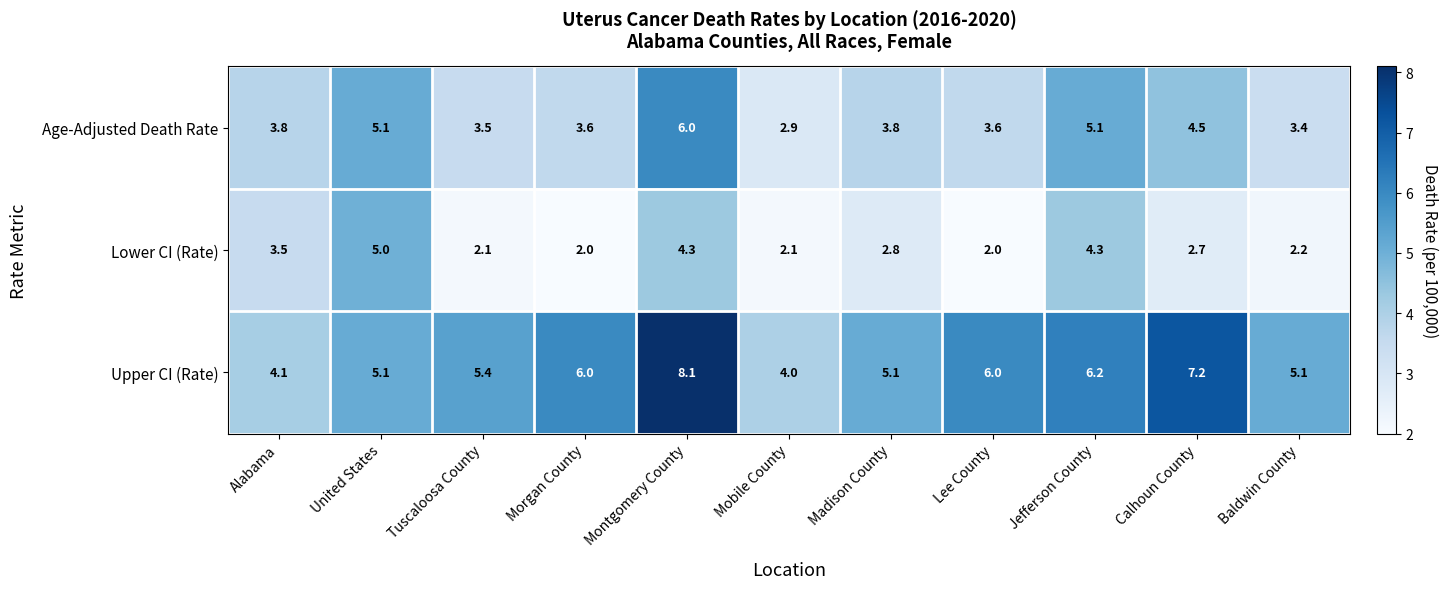

What is the difference between the highest and lowest values at Morgan County?

4.0